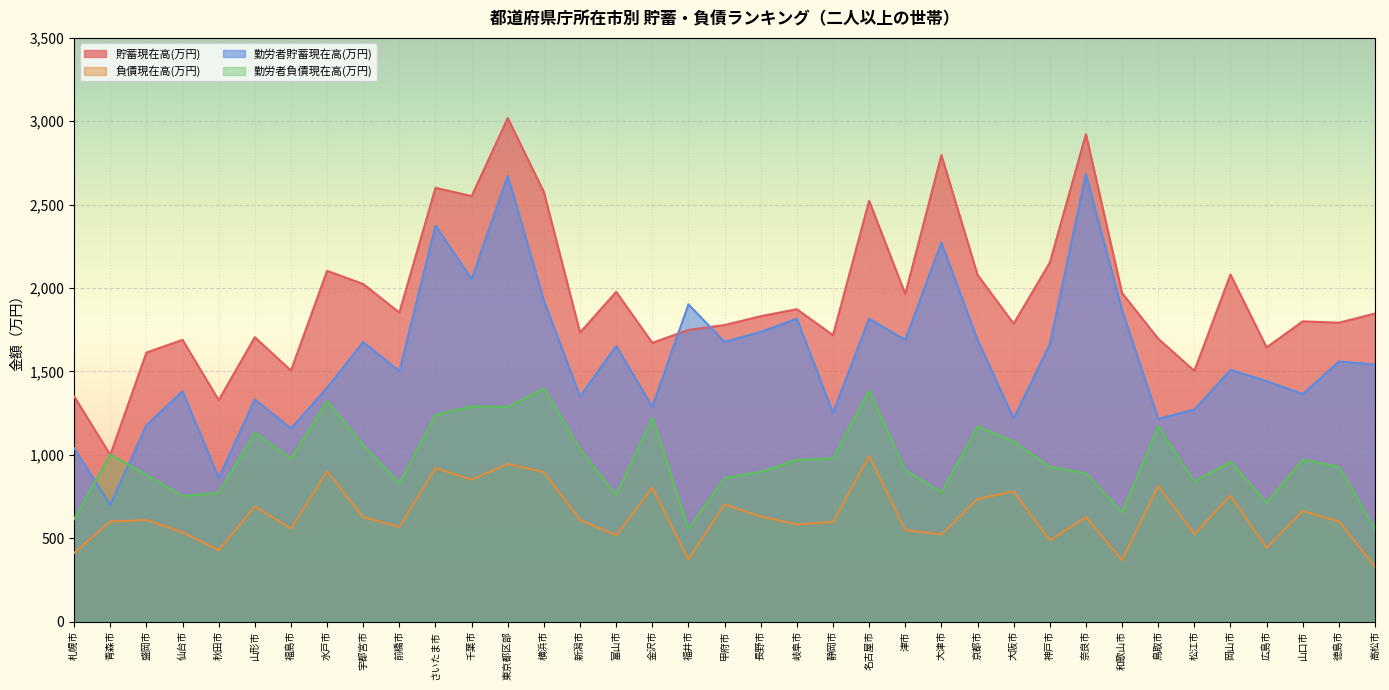

True or false: 勤労者負債現在高(万円) and 貯蓄現在高(万円) cross at least once.

True